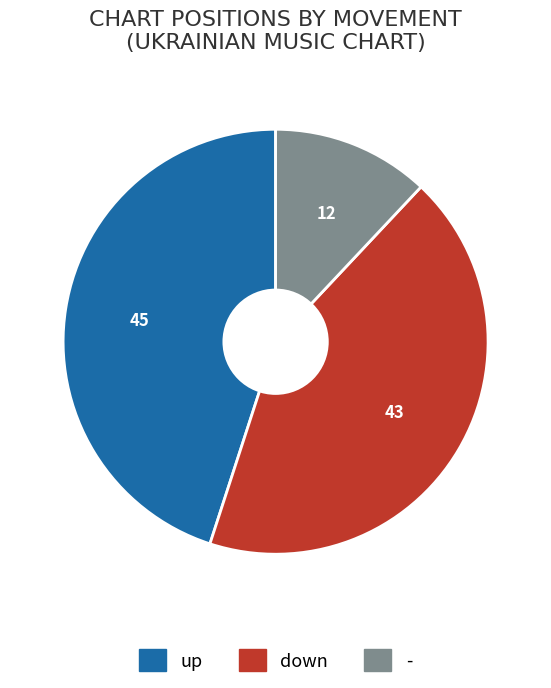

Which category has the smallest portion of the pie?

-